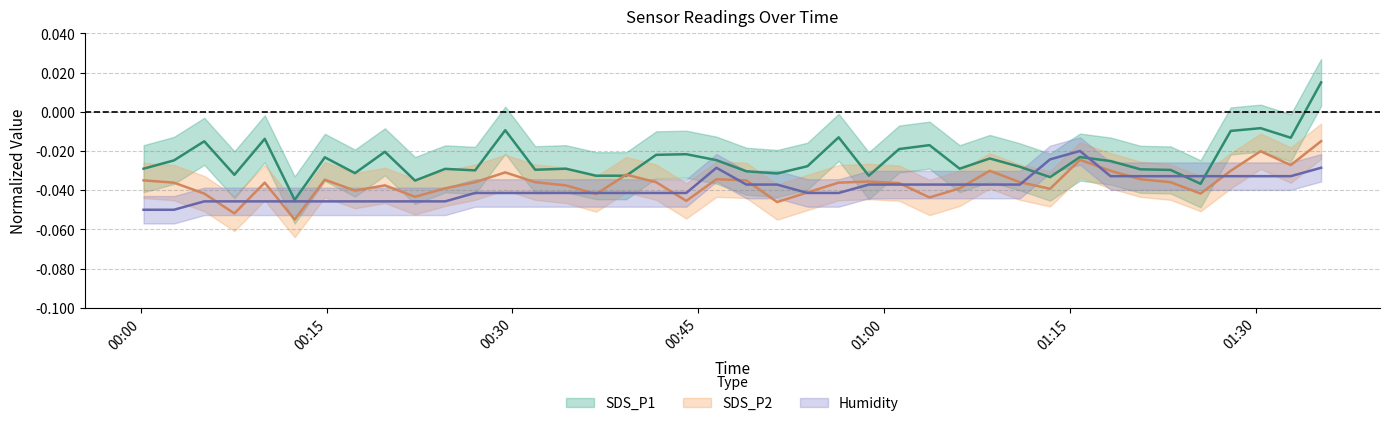

What is the sum of all Humidity values?

-1.6